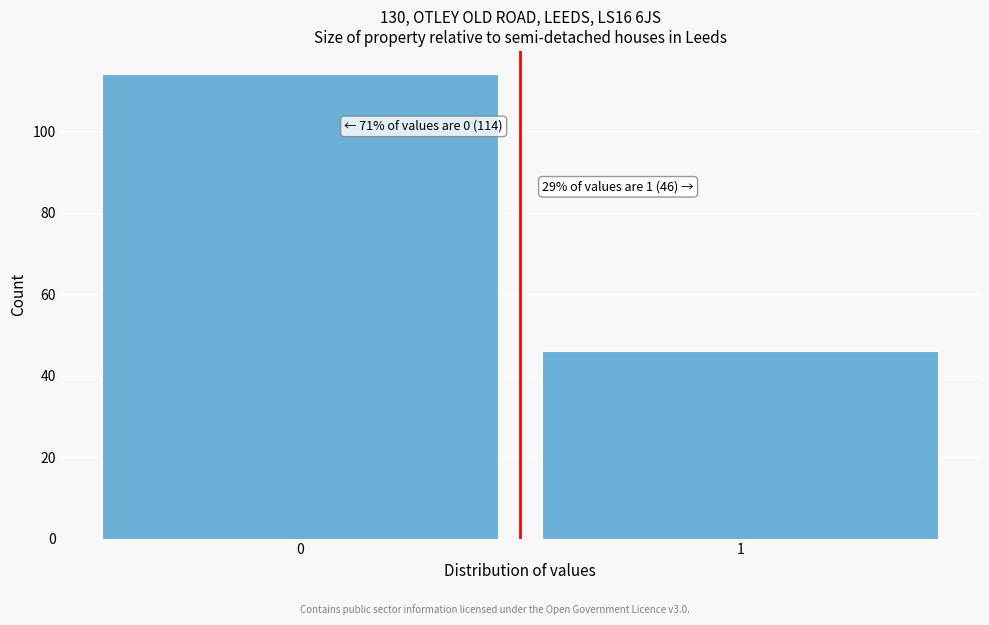

Reading right to left, transcribe all the data shown in this chart.

46	114